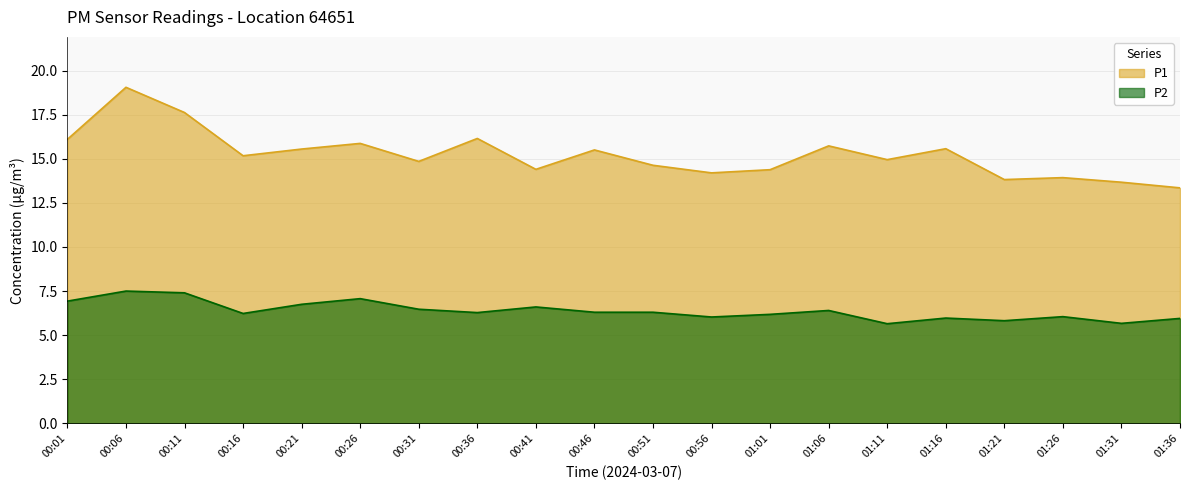

Which series has the widest spread of values?

P1